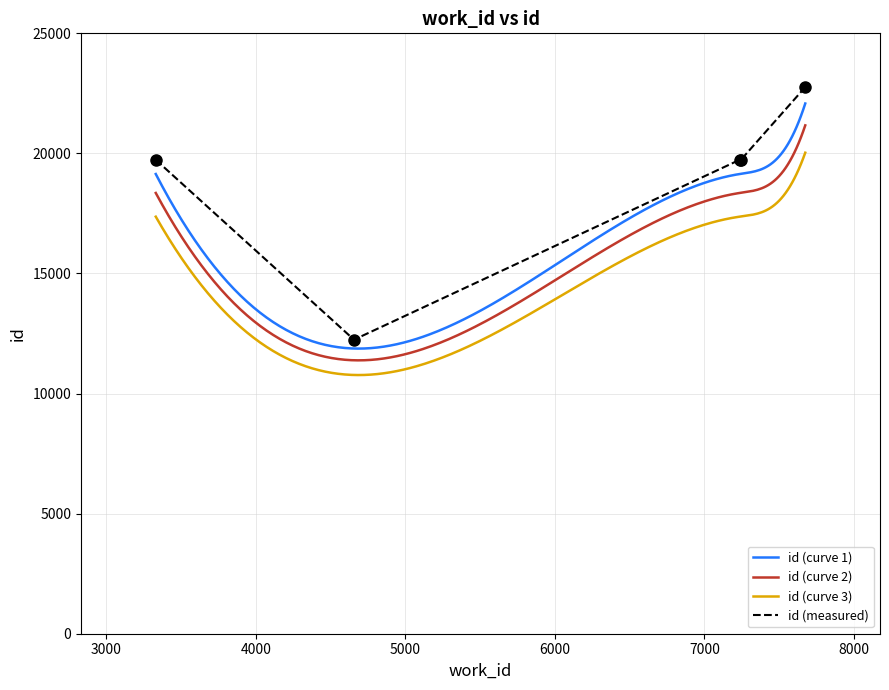

At which label does the data first exceed 19735?

7246